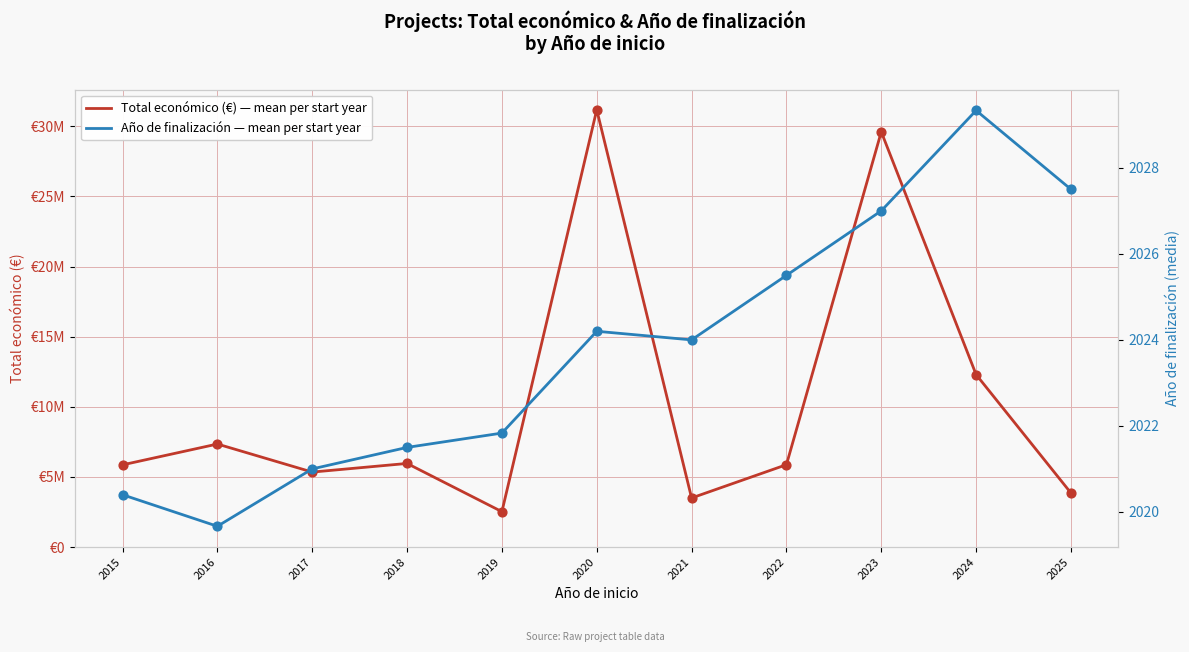

At which category is the sum across all series the highest?

2020